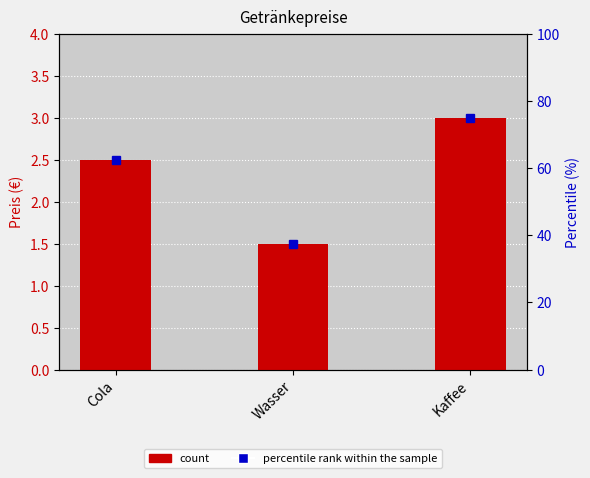

How many Preis (€) values are between 1 and 3?

3